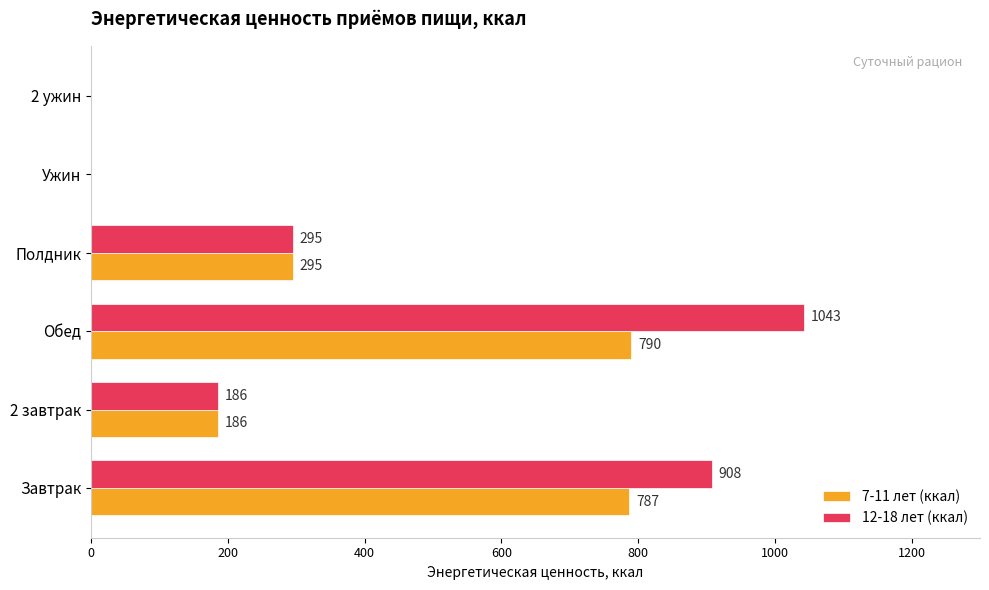

At which category is the sum across all series the highest?

Обед